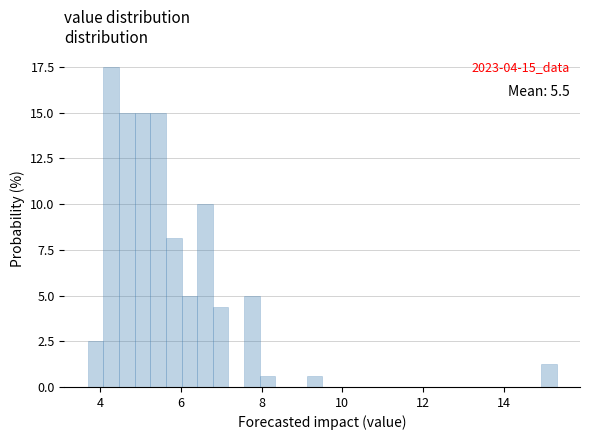

Around what value on the x-axis is the tallest bar? Give the approximate position of its centre, as read against the axis.

4.2